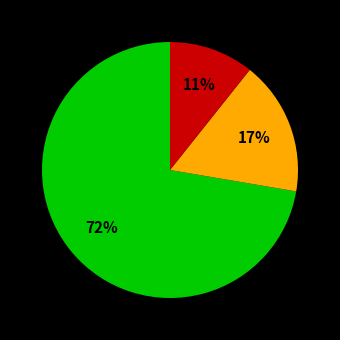

Is there any slice that represents more than half of the pie?

Yes